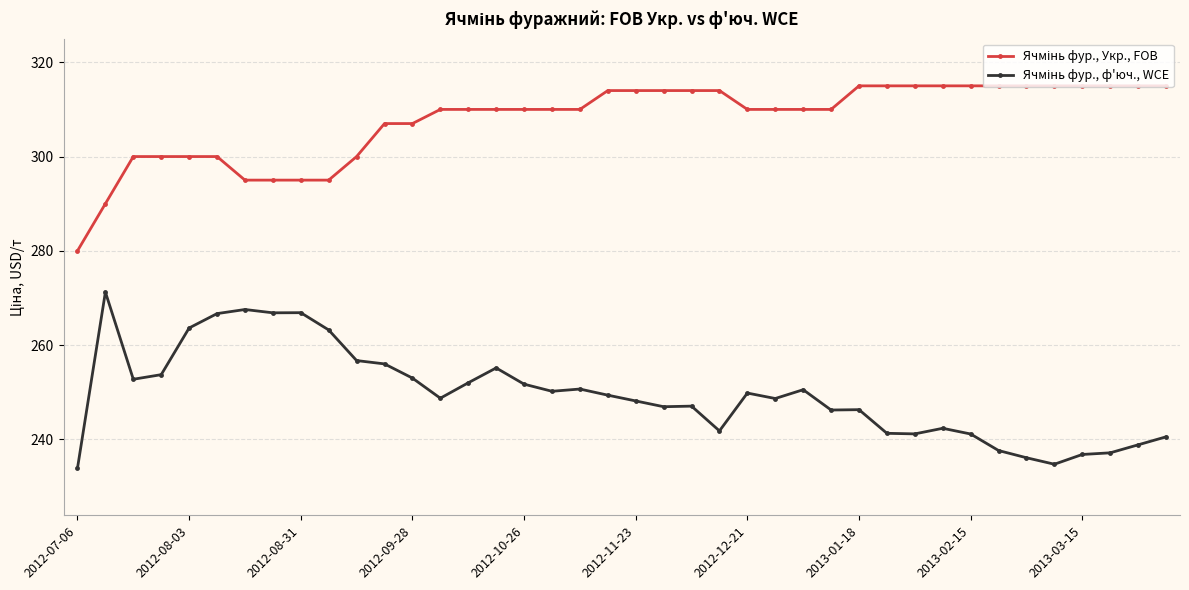

At how many categories does at least one series exceed 273?

40